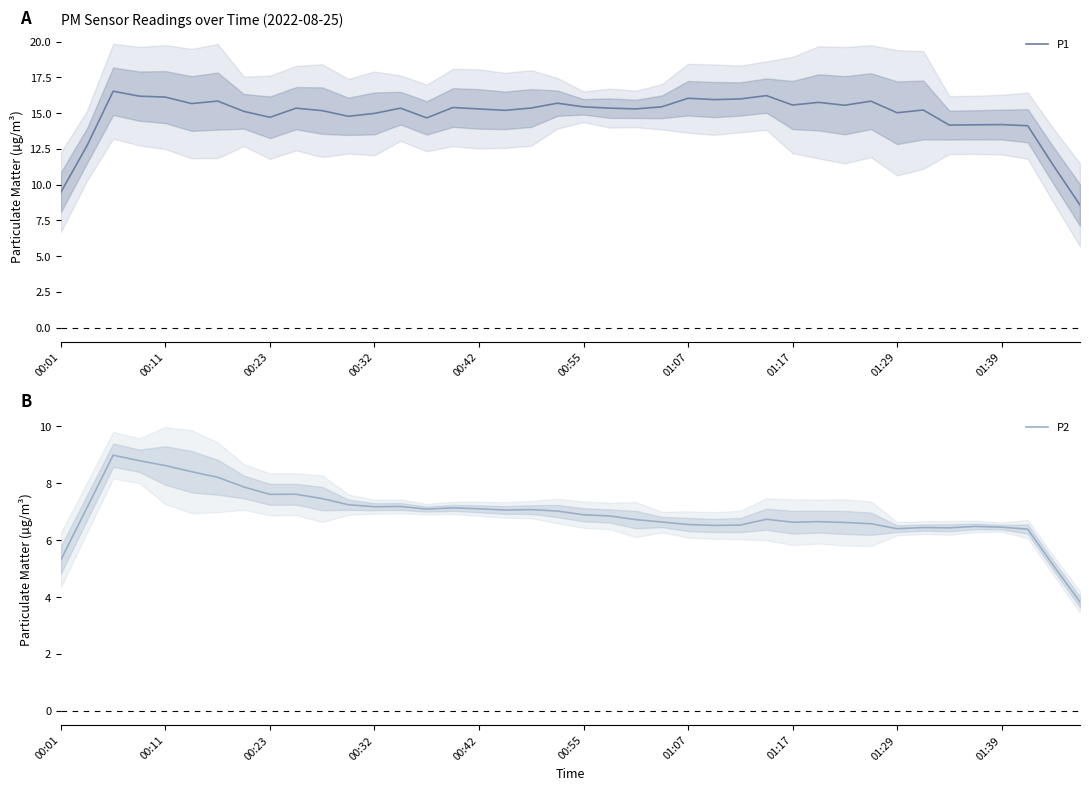

True or false: P2 and P1 intersect in this chart.

False